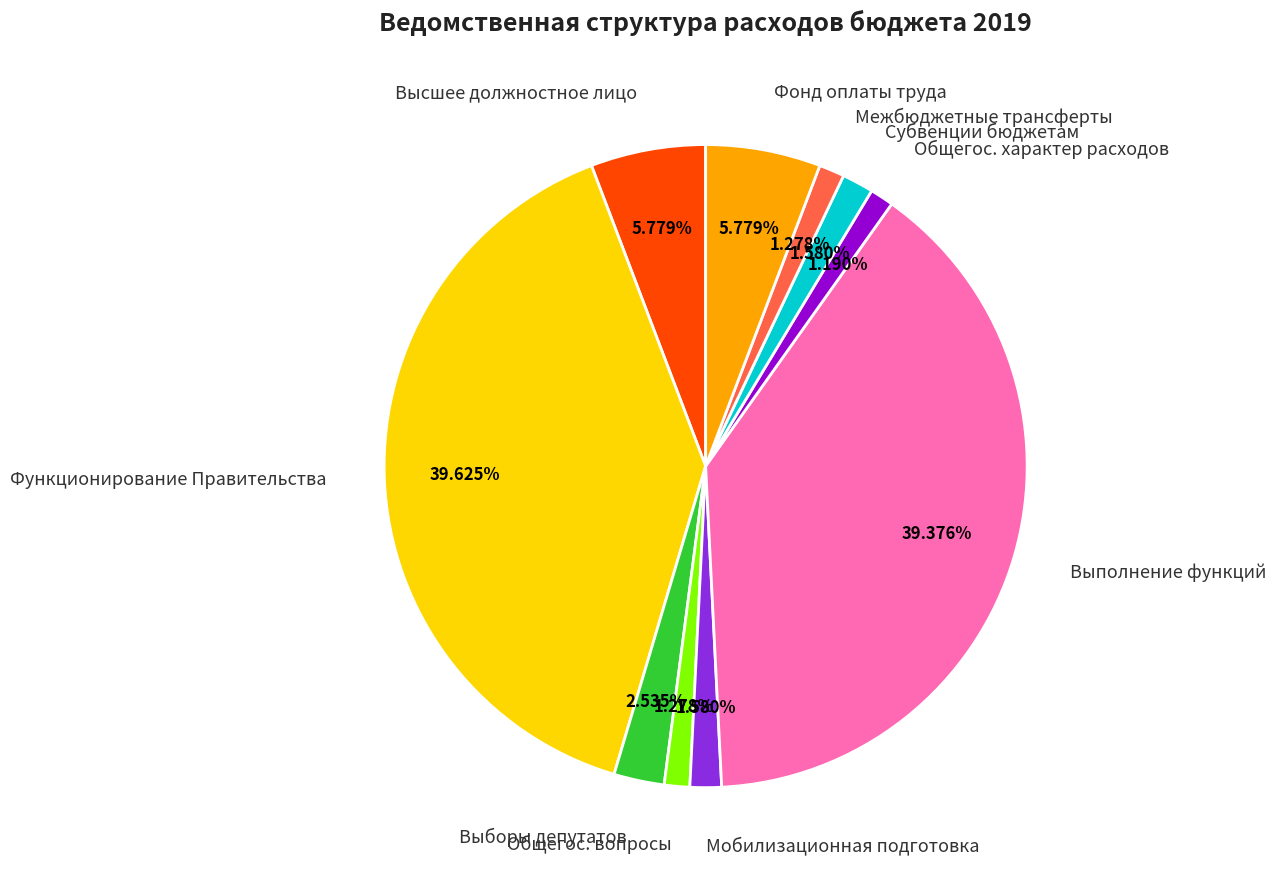

Does any single category account for the majority?

No